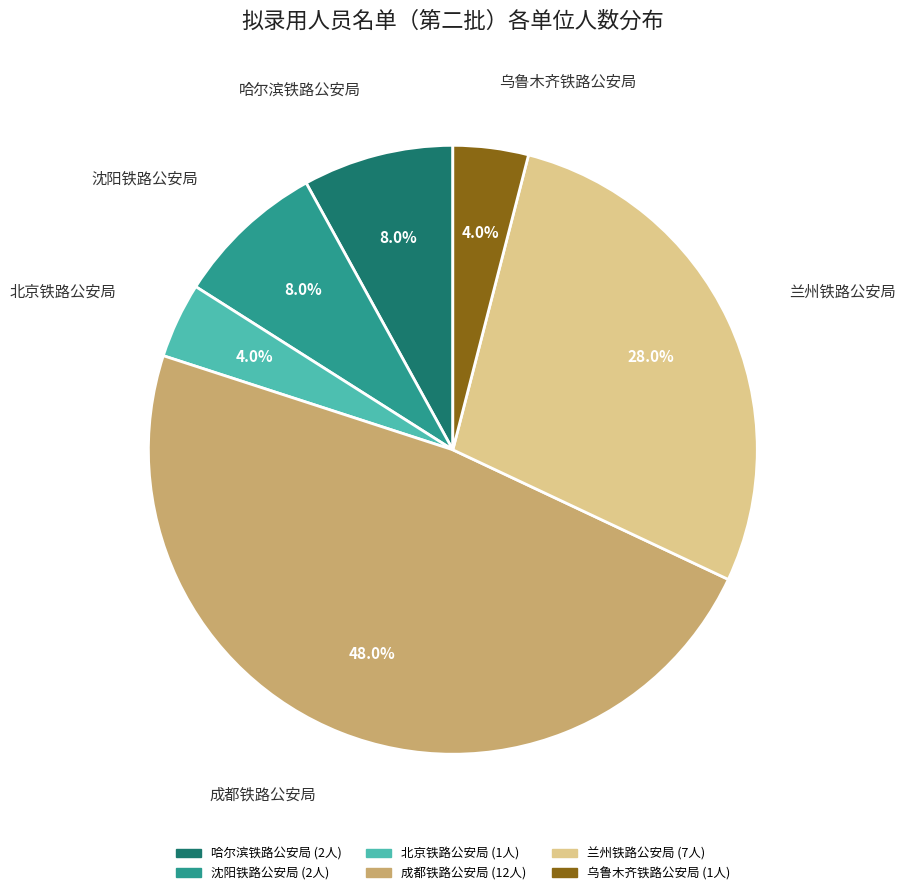

Approximately how many times larger is the value at 哈尔滨铁路公安局 compared to 沈阳铁路公安局?

1.0